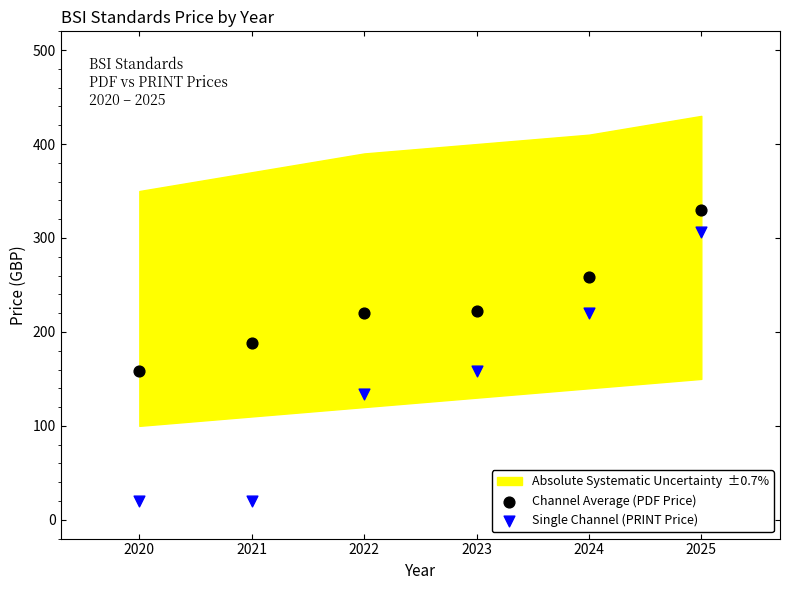

Which series contains the lowest Y value?

Single Channel (PRINT Price)